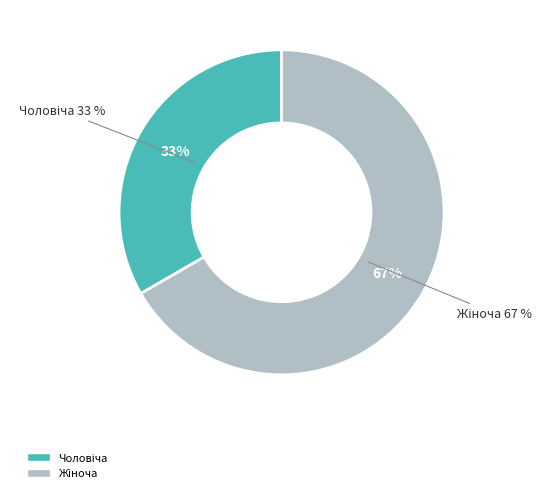

Does any single category account for the majority?

Yes